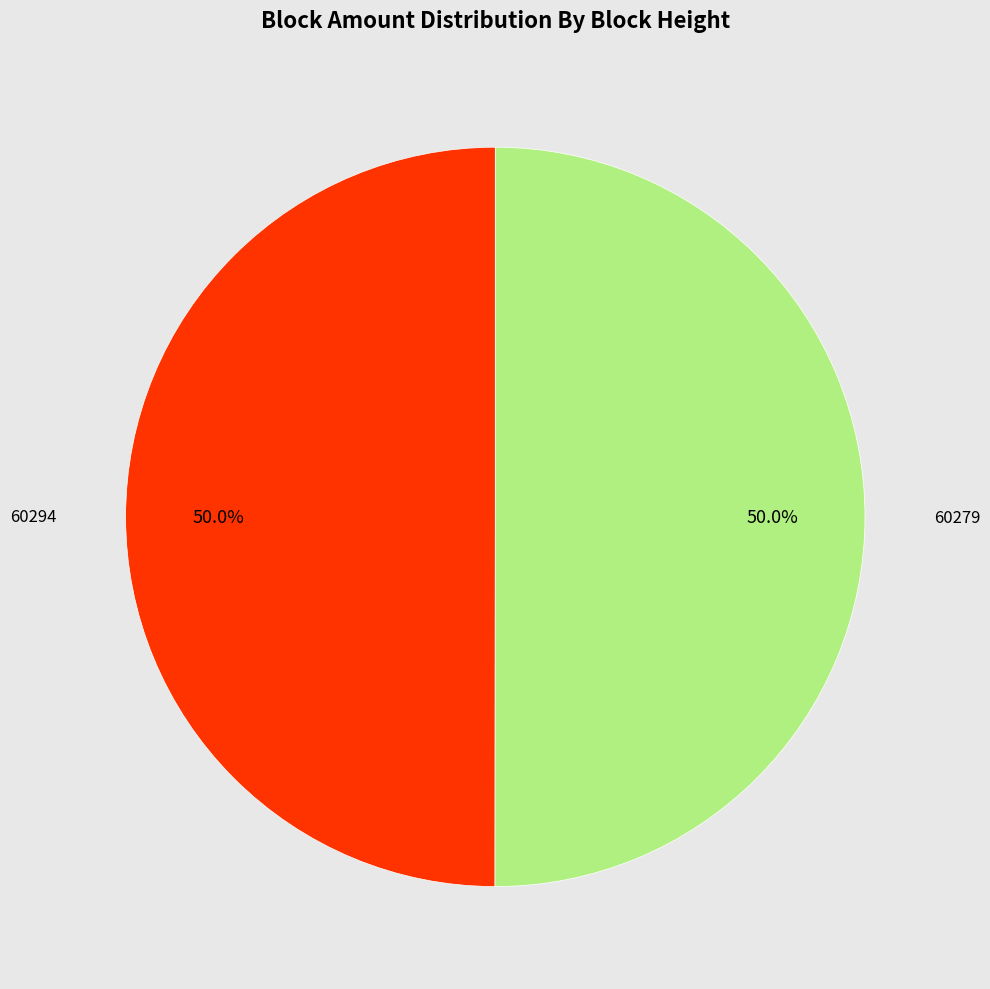

Rank the categories by value from lowest to highest.

60294, 60279